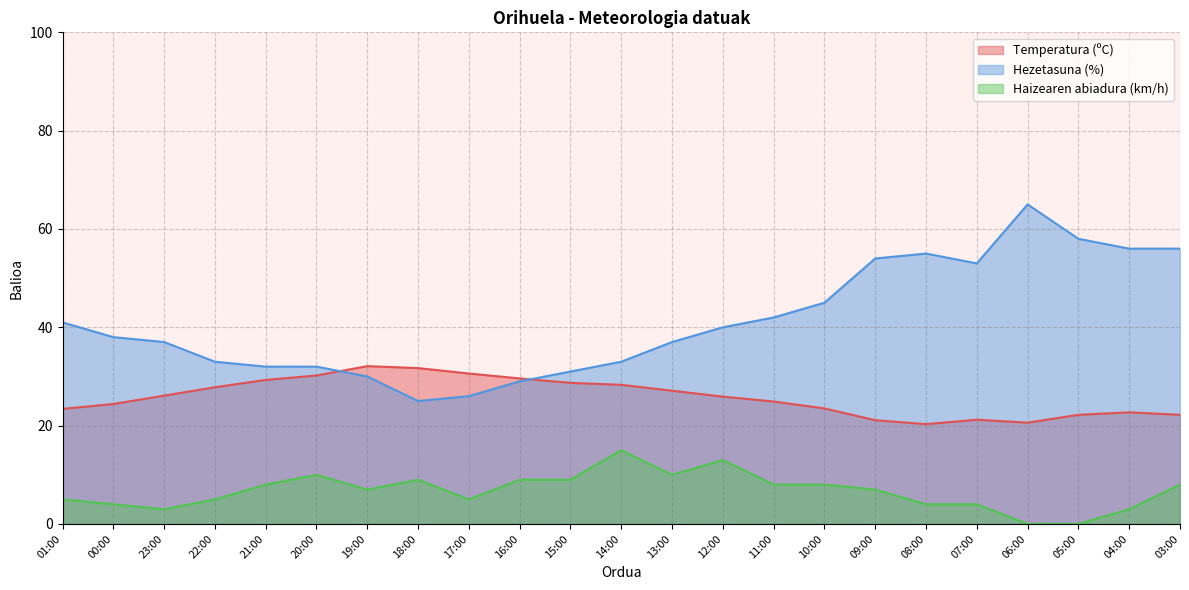

What is the difference between the highest and lowest values at 22:00?

28.0